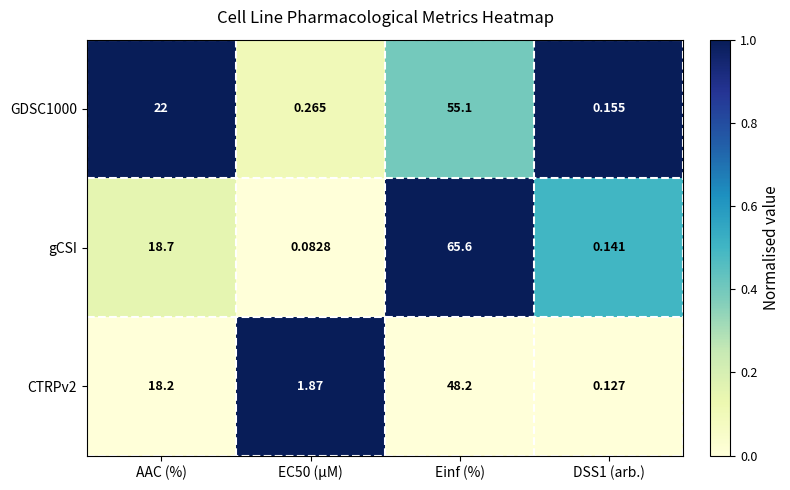

At which label does gCSI first exceed 18?

AAC (%)